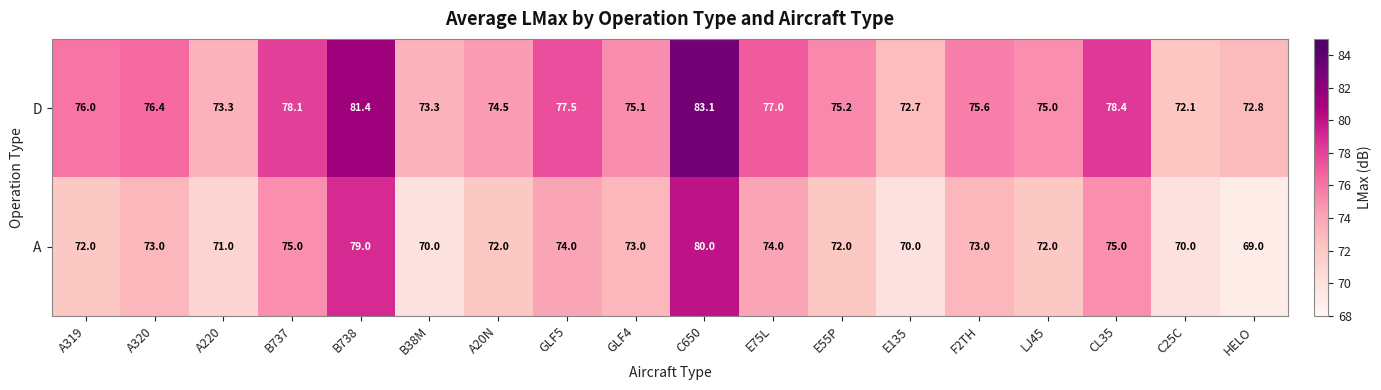

Rank the series by their average value, from lowest to highest.

A, D